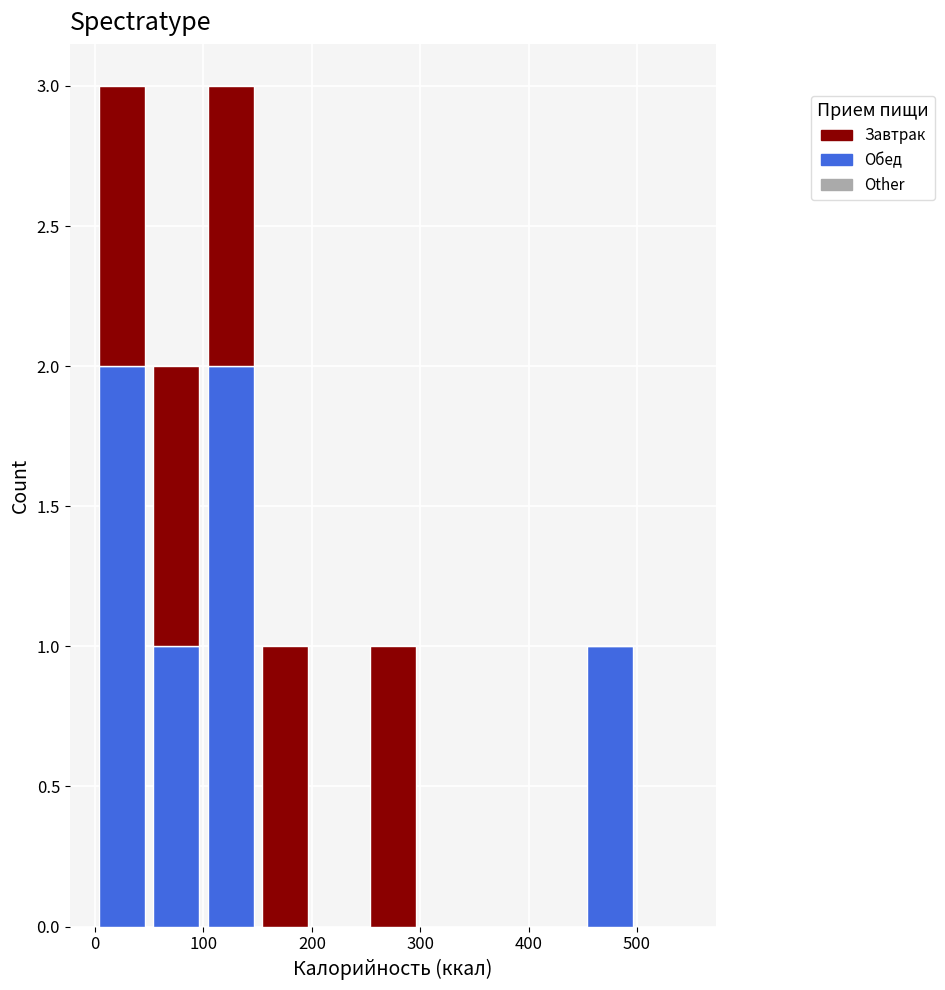

Reading left to right, list every stacked bar in this chart as the range it spans on the x-axis followed by its total height. The values are not printed on the chart, so give them approximately, as read against the axis.

0 to 50: 3
50 to 100: 2
100 to 150: 3
150 to 200: 1
200 to 250: 0
250 to 300: 1
300 to 350: 0
350 to 400: 0
400 to 450: 0
450 to 500: 1
500 to 550: 0